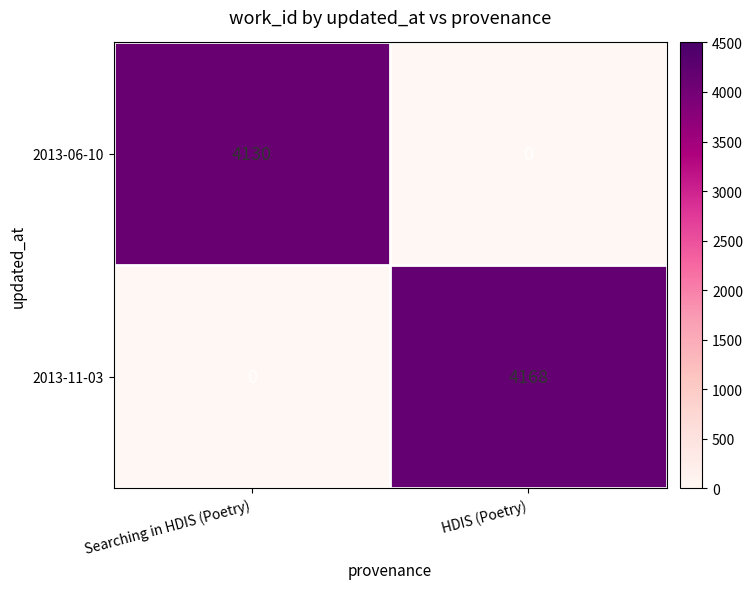

Read the 2013-06-10 value at Searching in HDIS (Poetry).

4130